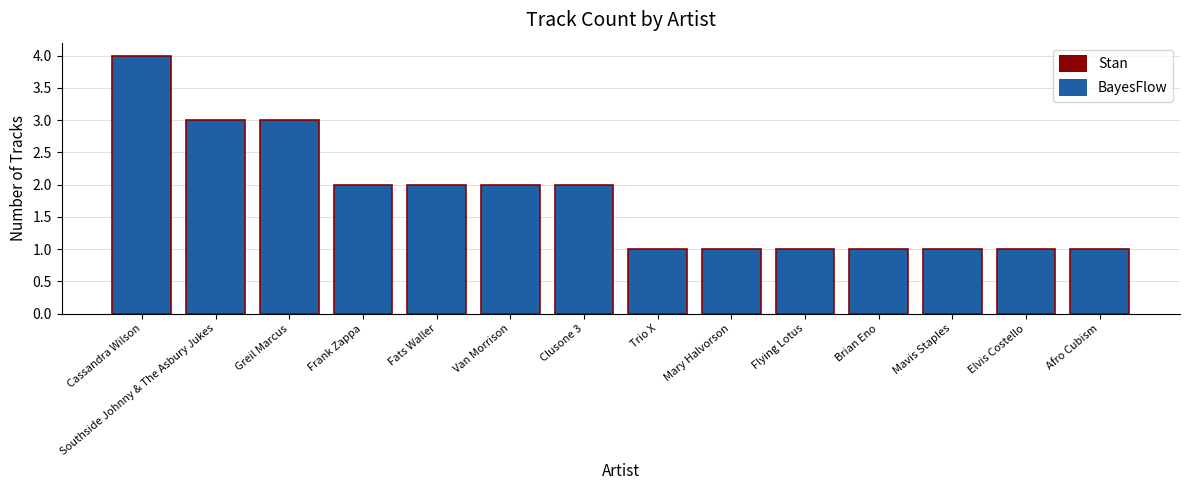

Reading left to right, list all the values displayed in this chart.

4	3	3	2	2	2	2	1	1	1	1	1	1	1